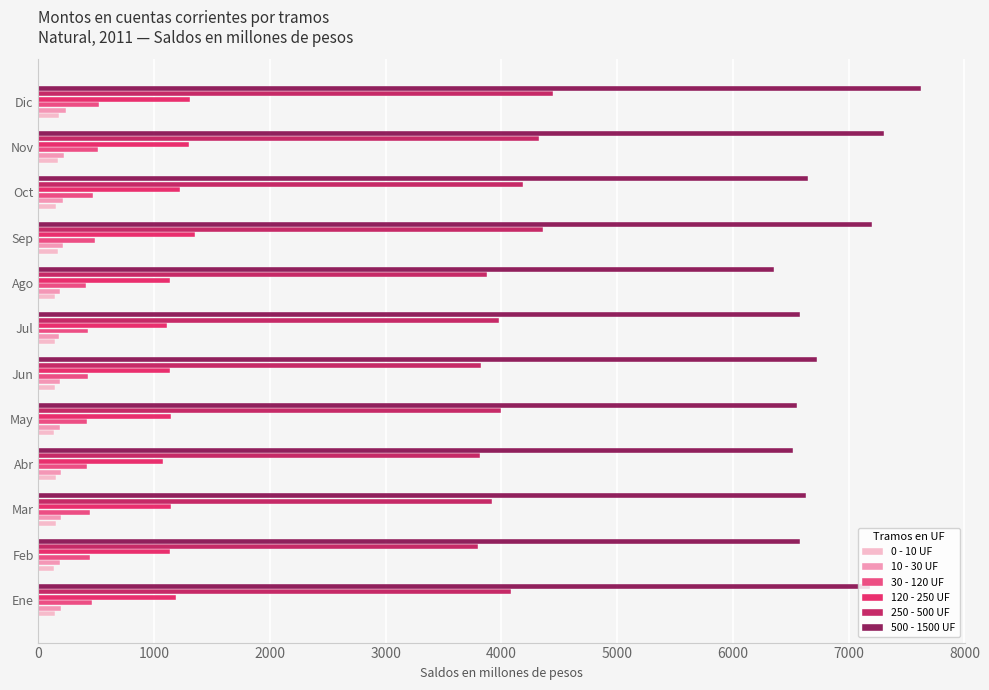

What is the average value of the 250 - 500 UF series?

4048.9